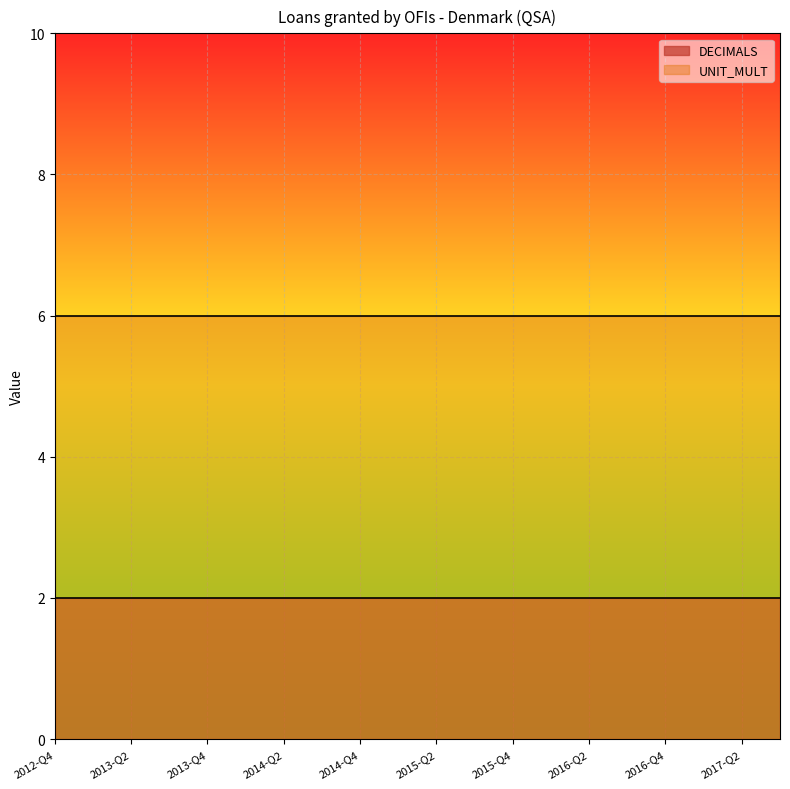

Between 2012-Q4 and 2016-Q1, which series saw the biggest shift?

DECIMALS